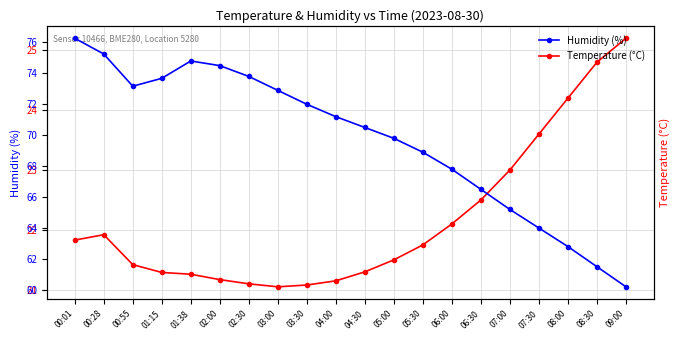

Which category has the highest value in the Humidity (%) series?

00:01